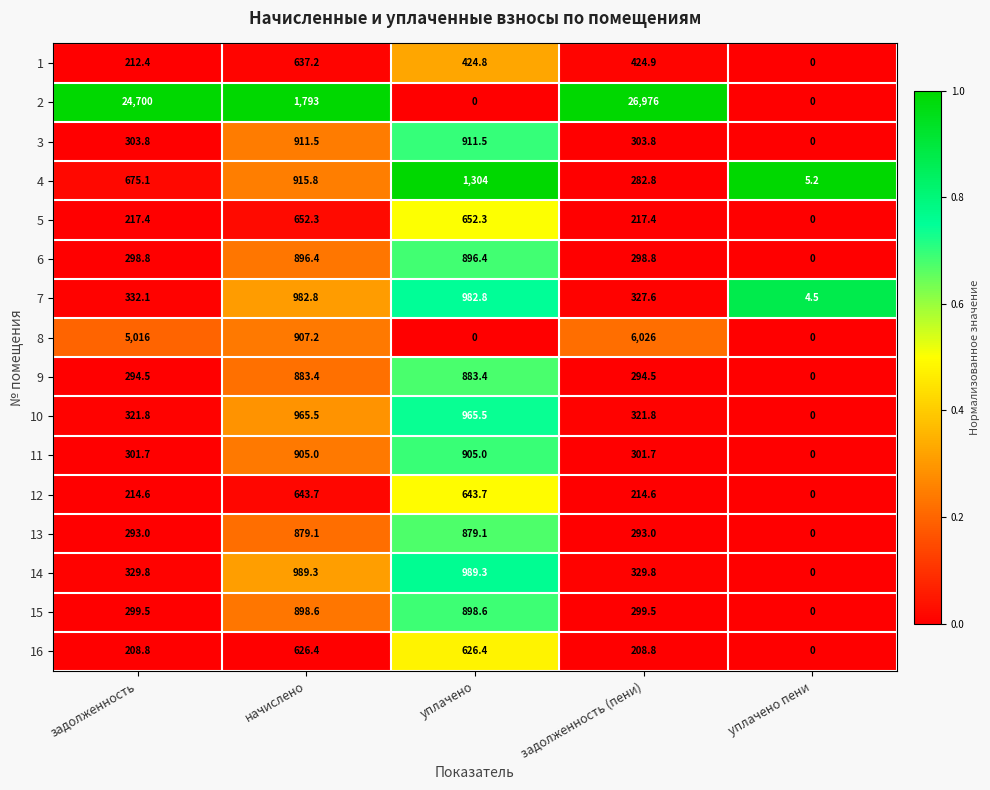

Is it true that 7 equals 621.0 at уплачено?

False